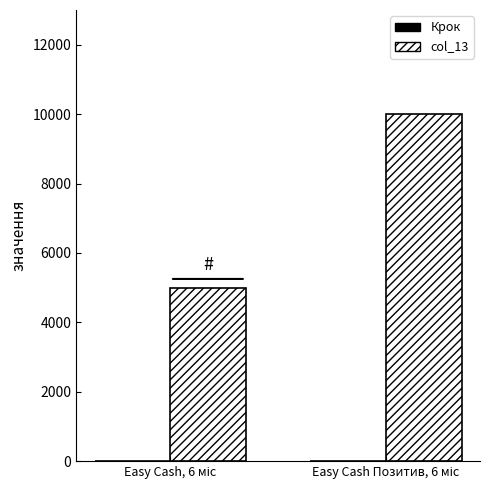

What is the difference between the maximum and minimum values?

5000